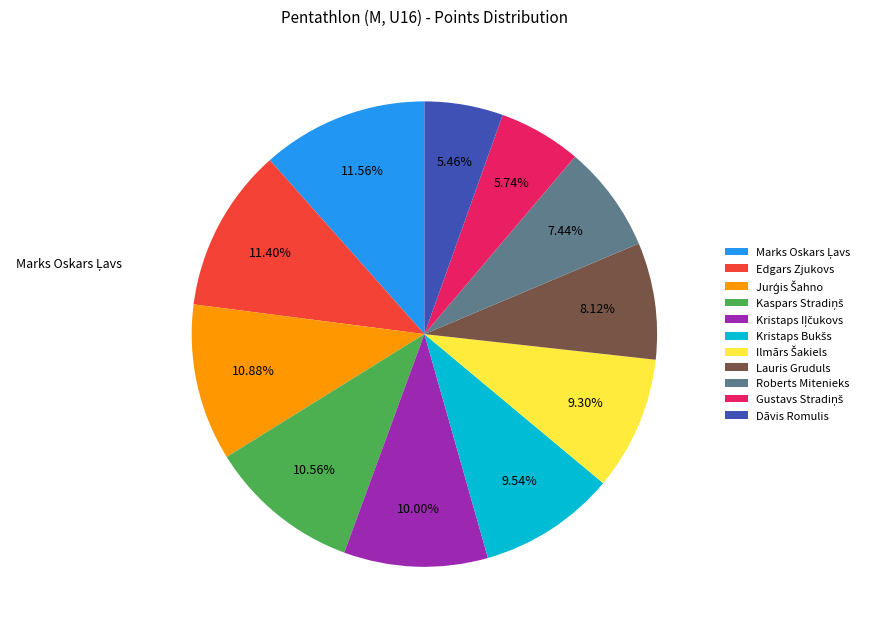

Is it true that Lauris Gruduls is 8% of the pie?

True